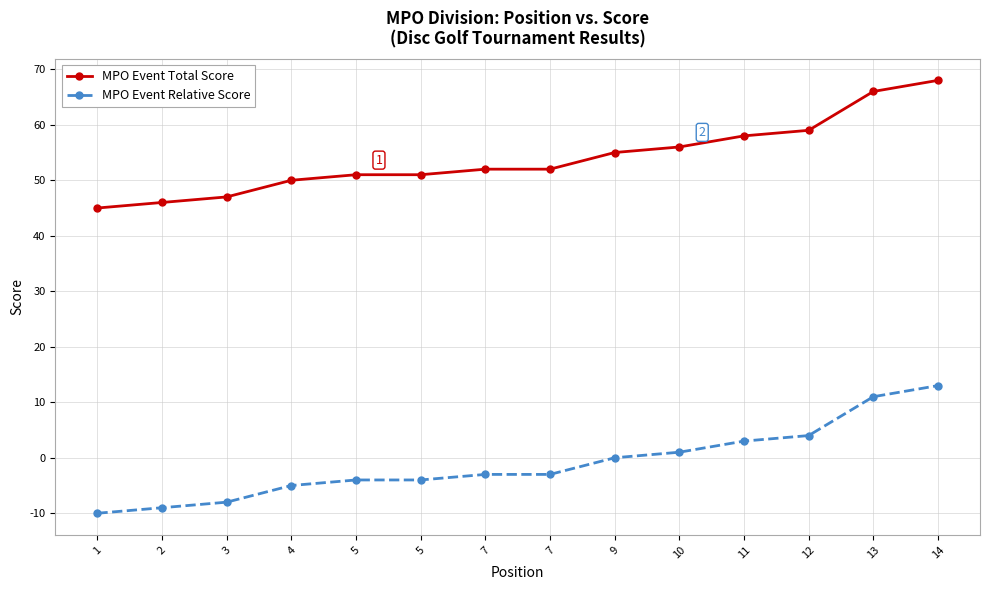

Reading right to left, extract all data points from this chart.

MPO Event Total Score: 68	66	59	58	56	55	52	52	51	51	50	47	46	45
MPO Event Relative Score: 13	11	4	3	1	0	-3	-3	-4	-4	-5	-8	-9	-10